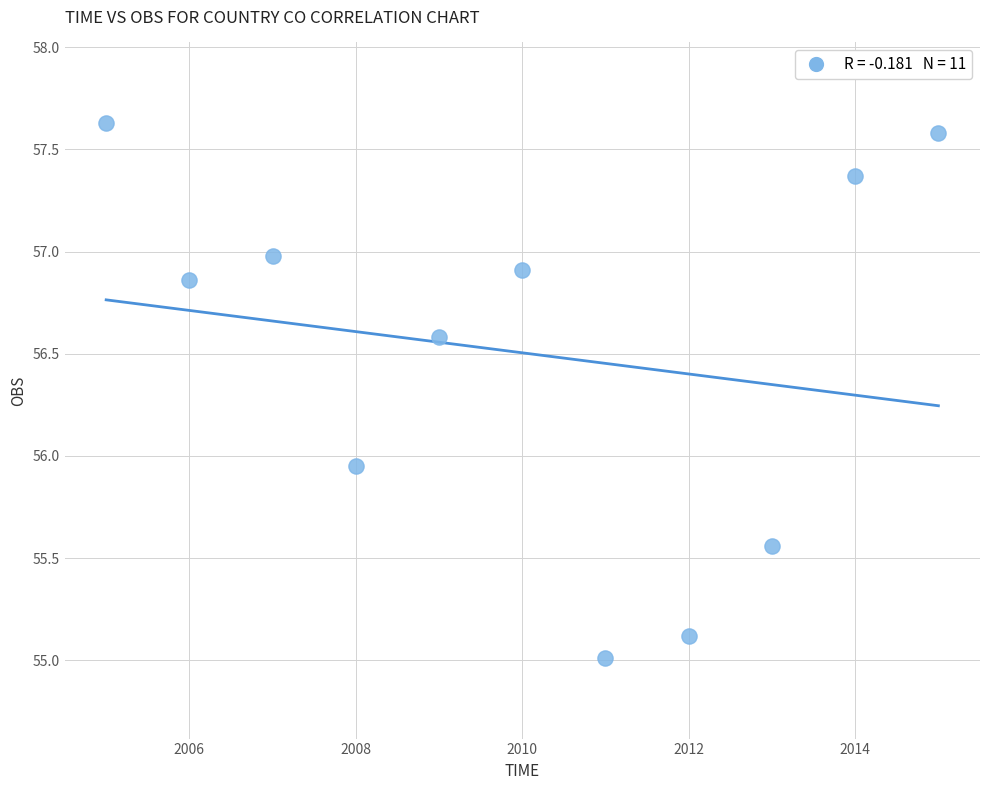

What is the range of Y values (max minus min)?

2.6